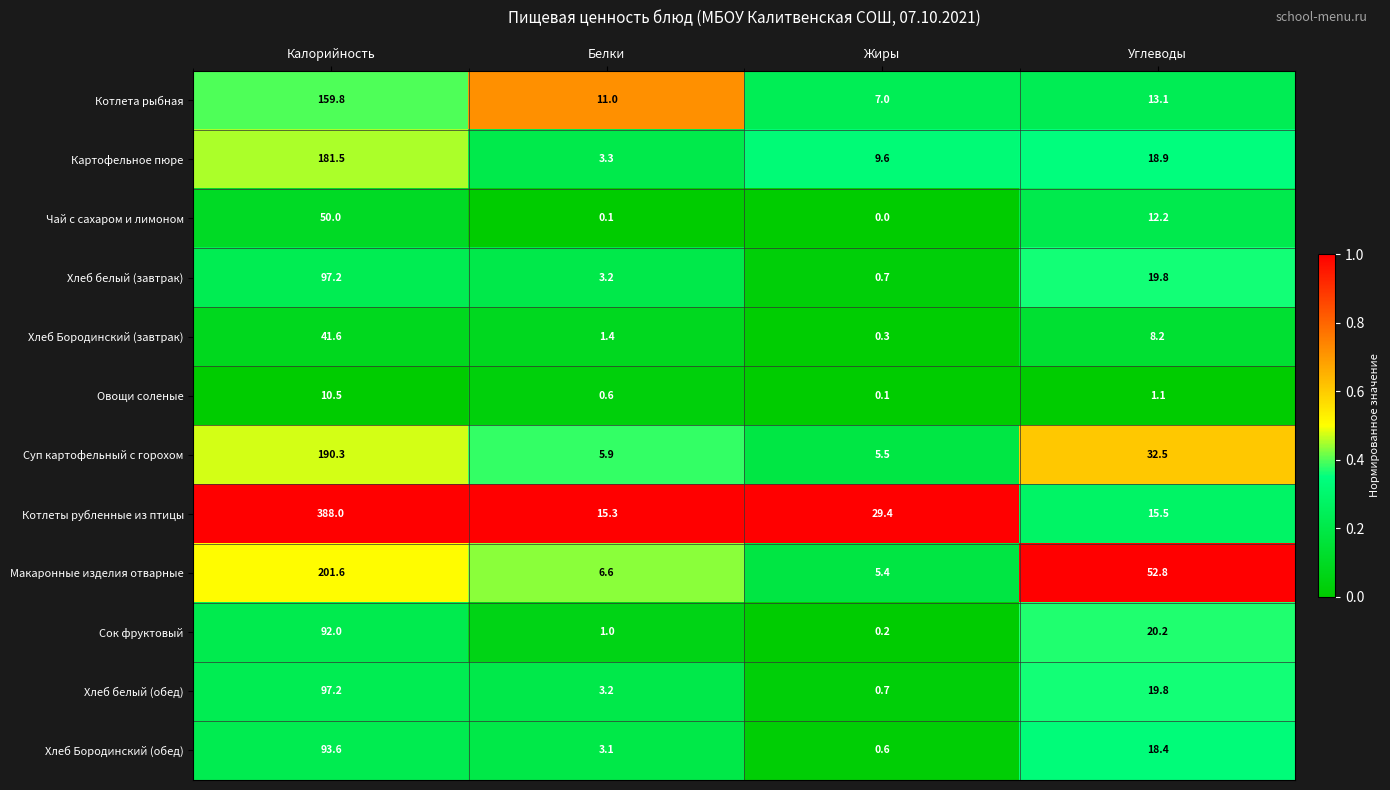

What is the difference between the second highest and second lowest values in the Хлеб Бородинский (обед) series?

15.3